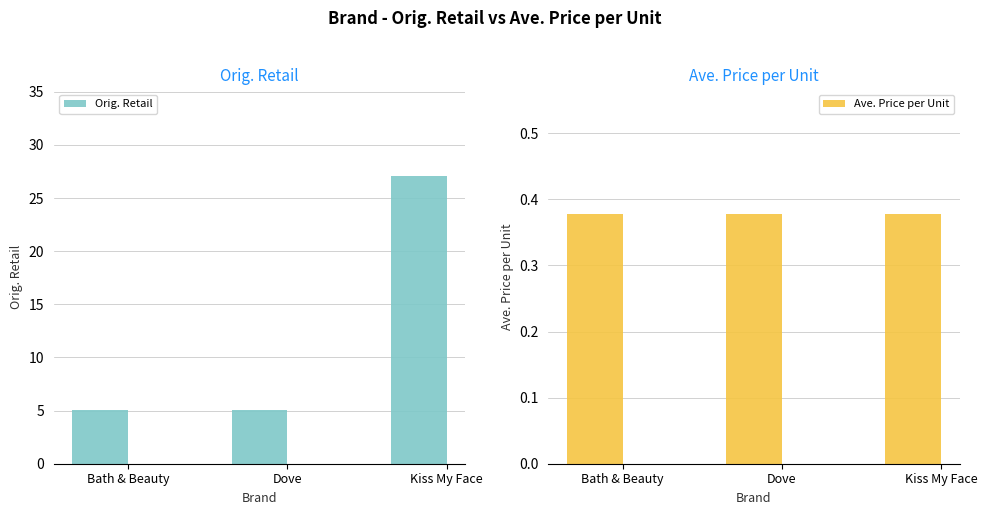

Is the value of Ave. Price per Unit at Bath & Beauty greater than the value of Orig. Retail at Kiss My Face?

No